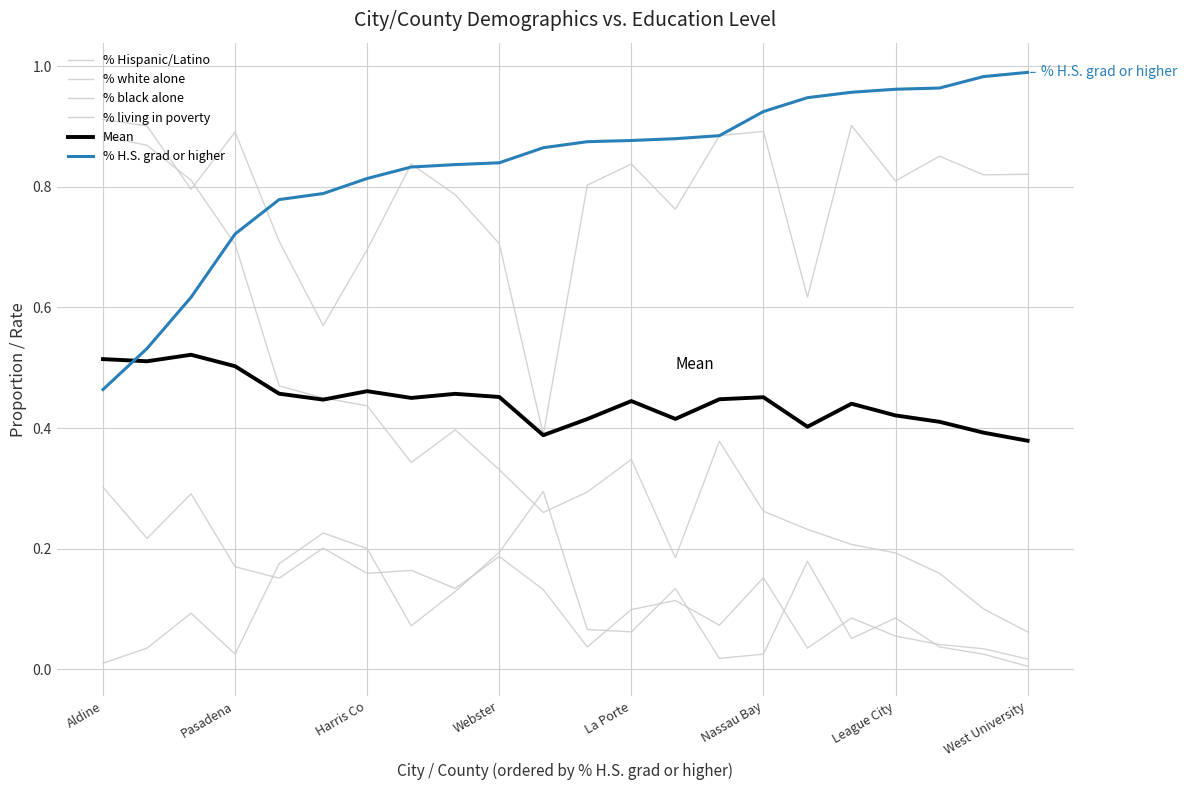

How many categories are shown in the chart?

22